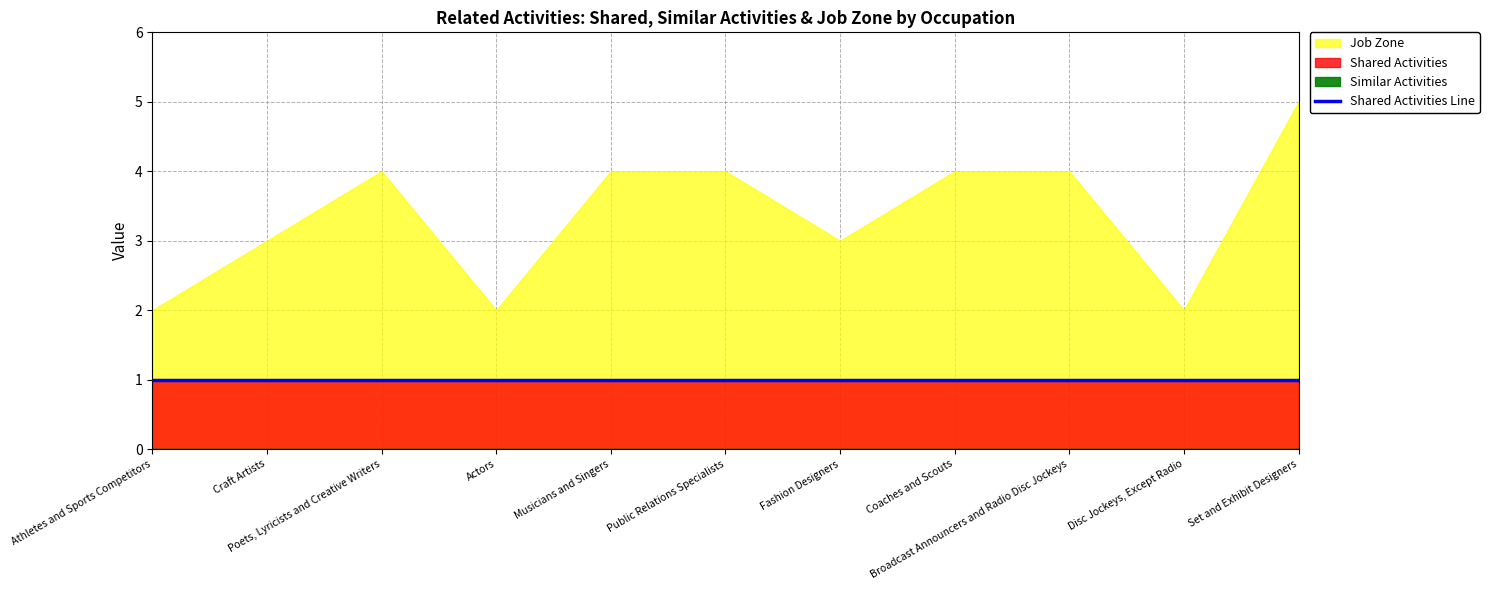

Rank the series by their maximum value, from highest to lowest.

Job Zone, Shared Activities, Similar Activities